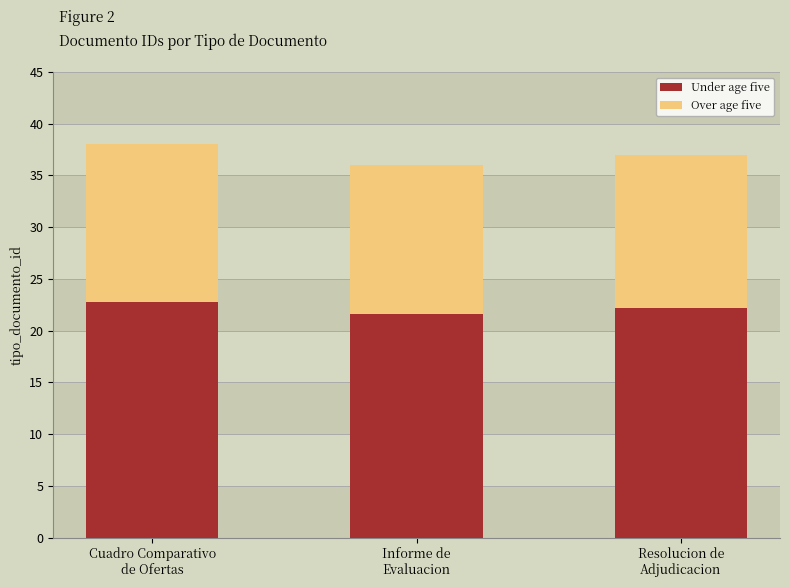

The Under age five series shows 12.1 at Cuadro Comparativo
de Ofertas. True or false?

False